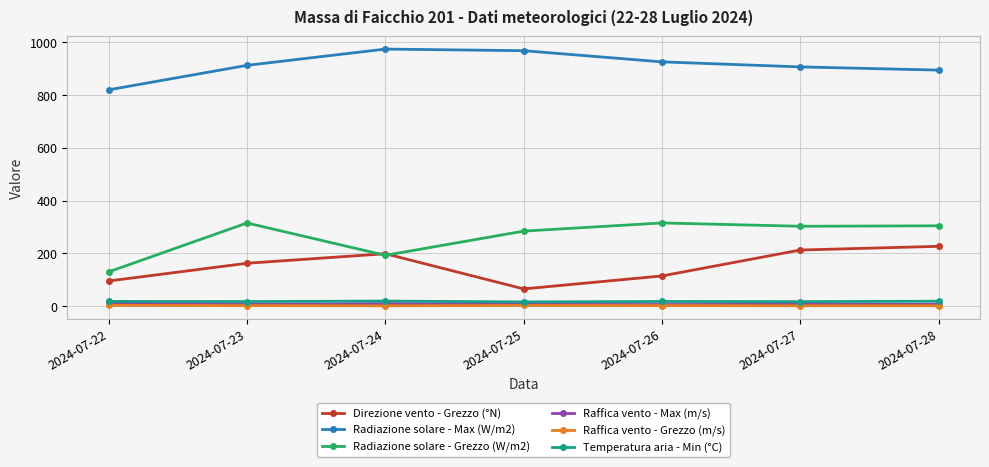

What is the value of the Direzione vento - Grezzo (°N) point at the 1st from the left?

96.0